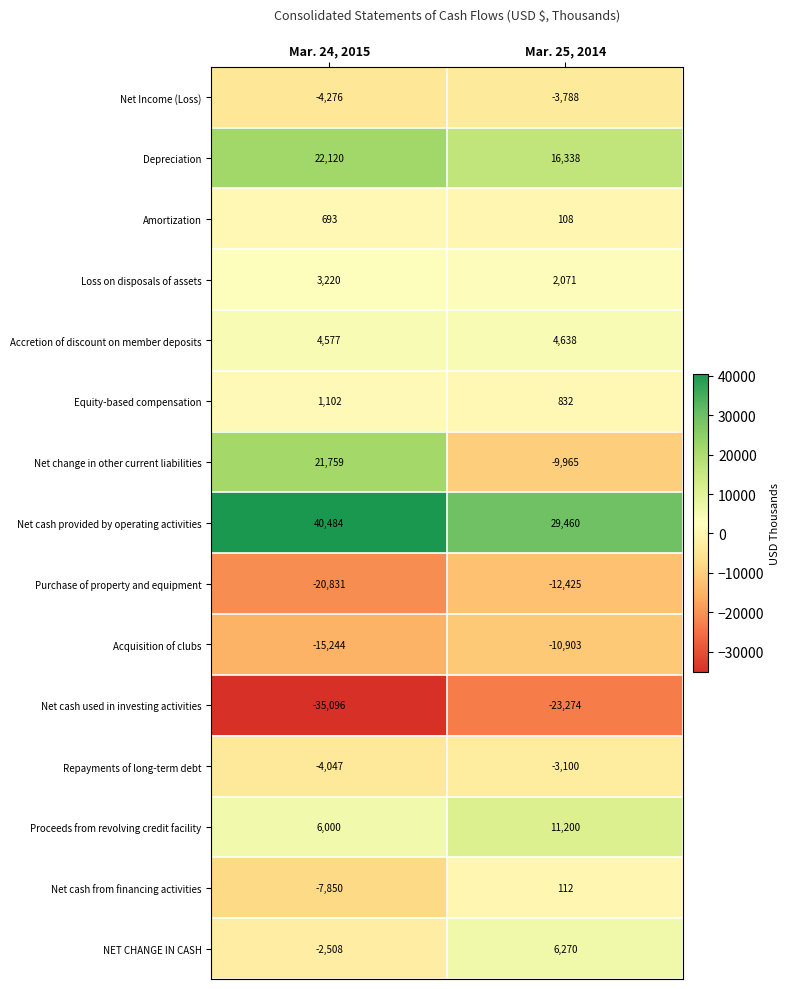

Which series has the widest spread of values?

Net change in other current liabilities